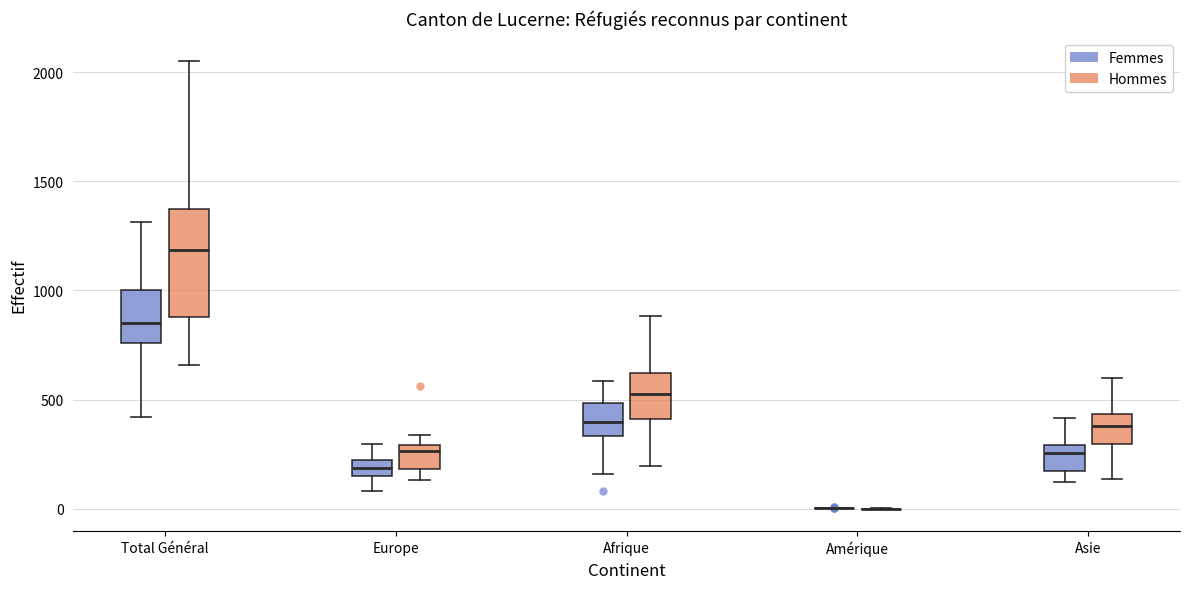

Where does the upper whisker of the box for Asie (Hommes) end on the y-axis? The values are not printed on the chart, so give them approximately, as read against the axis.

600